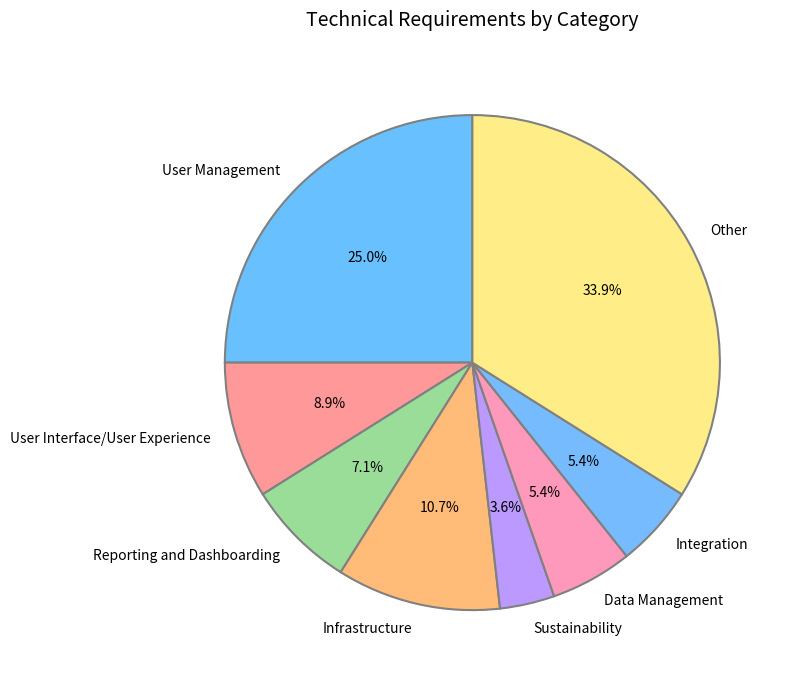

Between Data Management and Sustainability, which is larger?

Data Management